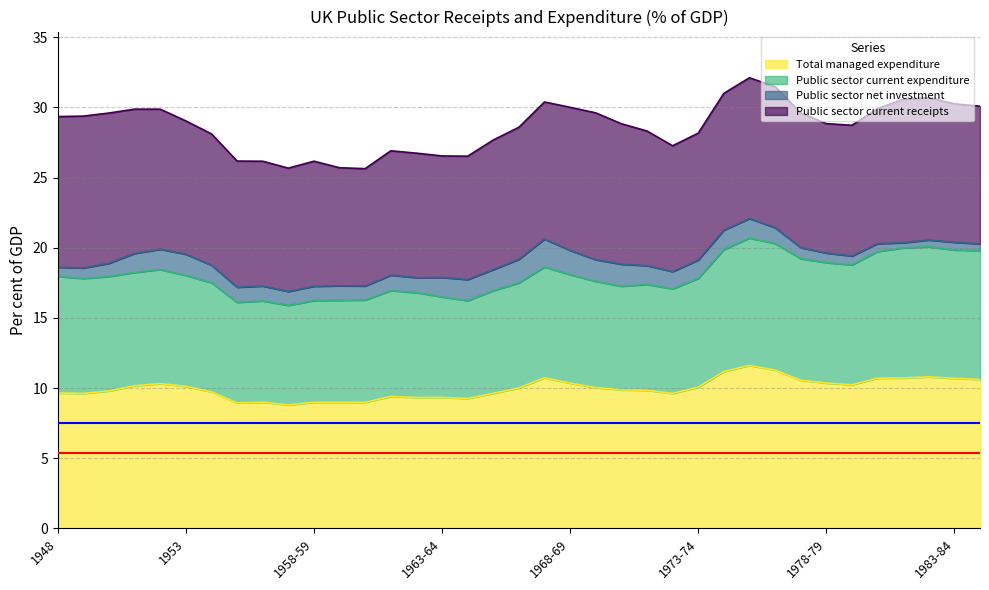

What is the highest value of the Total managed expenditure series?

11.6